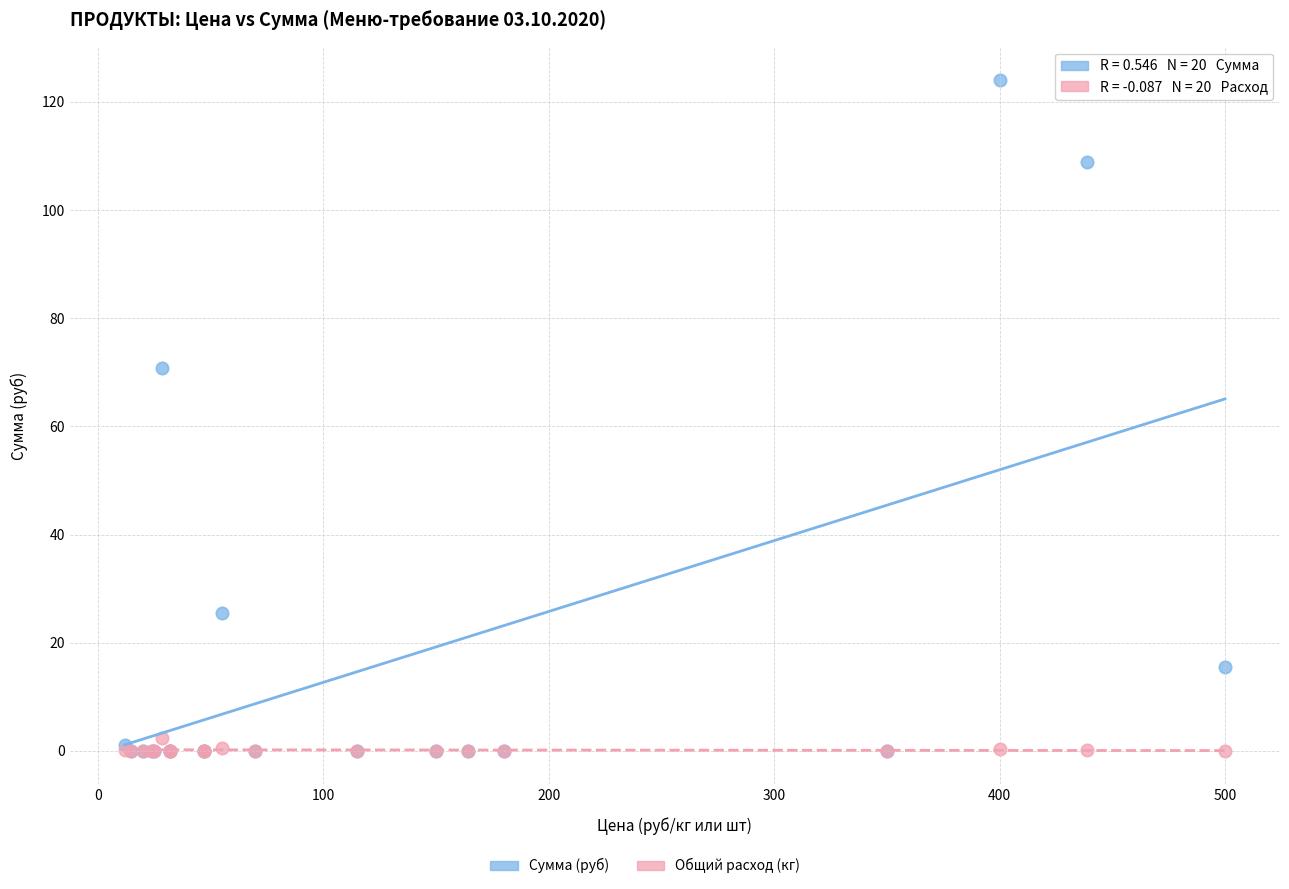

In the Сумма (руб) series, what Y value is closest to 62?

70.9